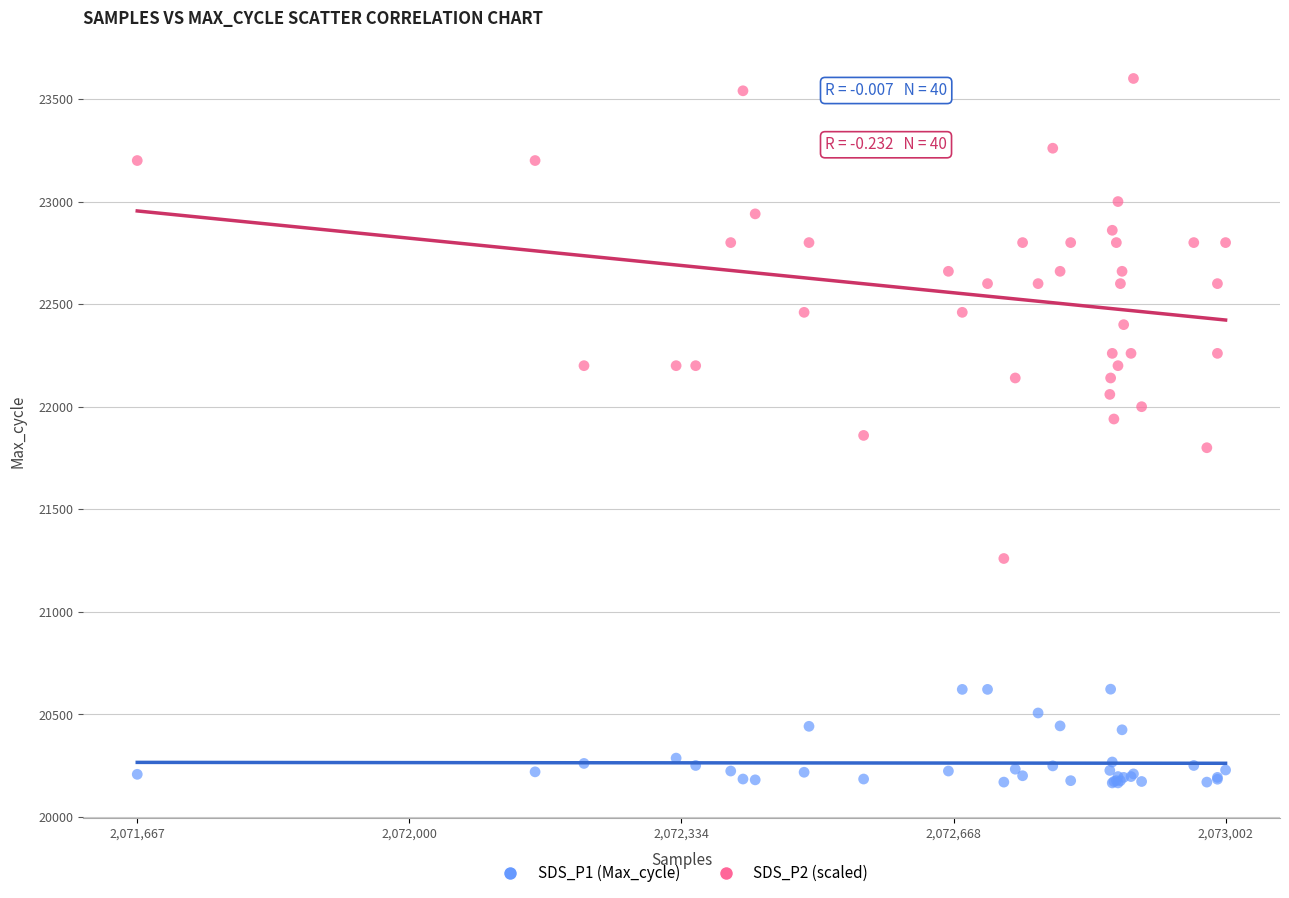

What are all the series names shown in the legend?

SDS_P1 (Max_cycle), SDS_P2 (scaled)